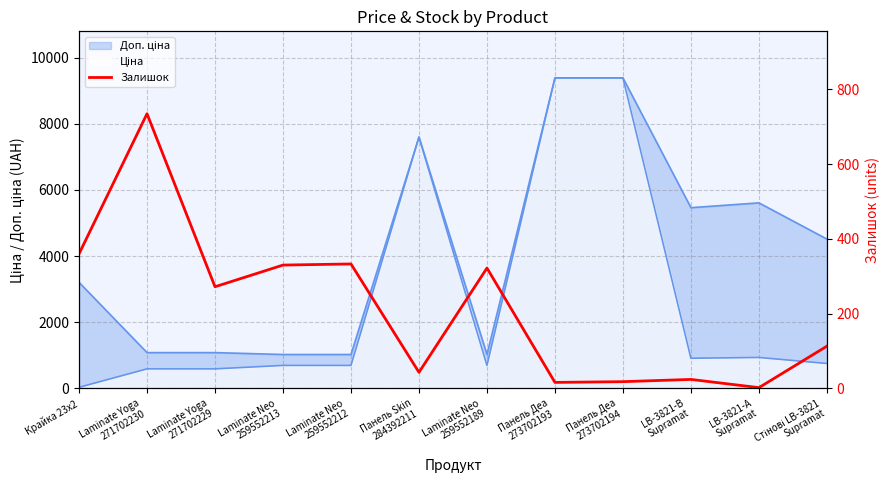

Reading left to right, extract all data points from this chart.

360	735	272	330	333	43	322	16	18	24	2	113